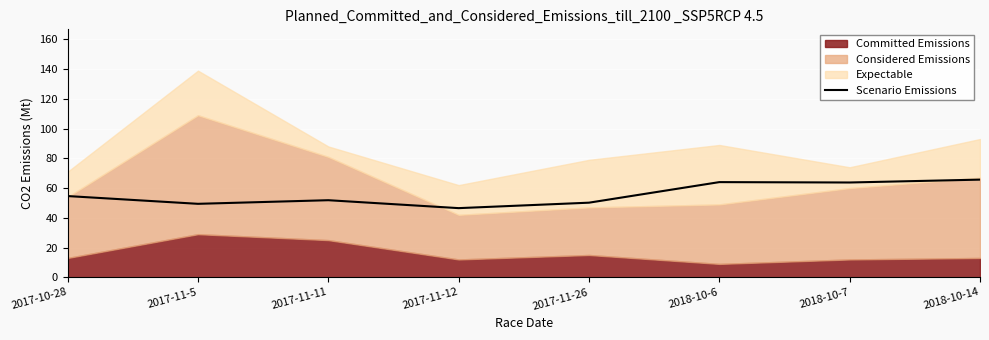

Rank the categories by value from highest to lowest.

2018-10-14, 2018-10-6, 2018-10-7, 2017-10-28, 2017-11-11, 2017-11-26, 2017-11-5, 2017-11-12